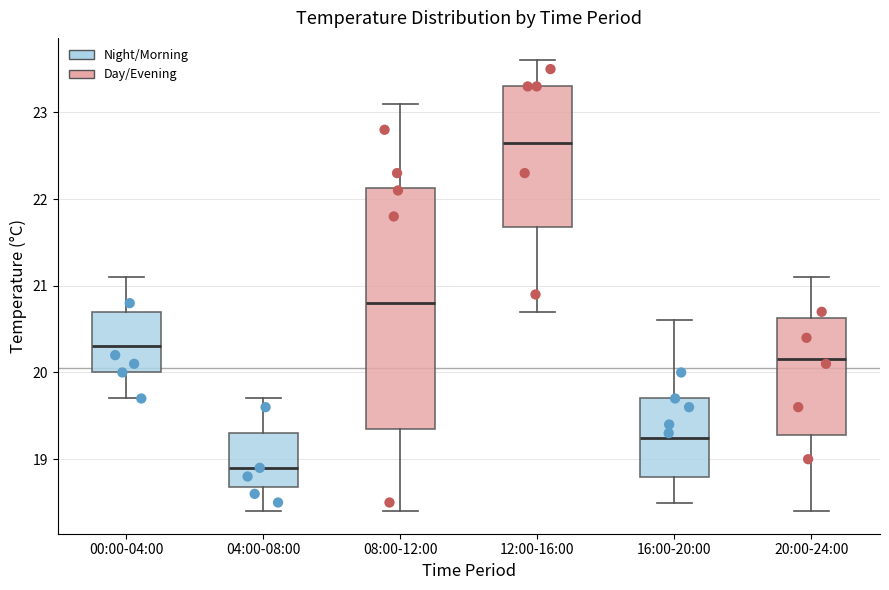

Where does the lower whisker of the box for 12:00-16:00 end on the y-axis? The values are not printed on the chart, so give them approximately, as read against the axis.

20.7